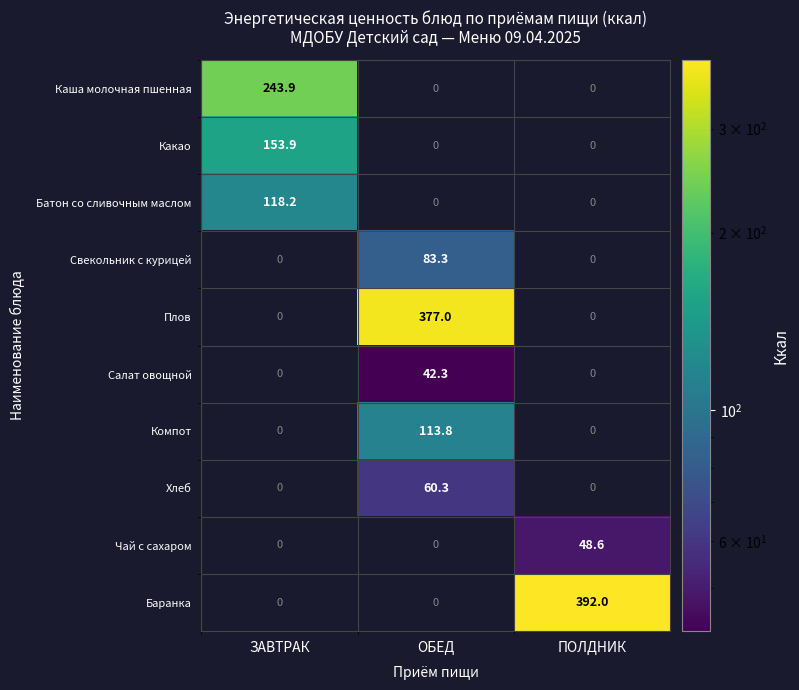

What is the spread (max minus min) of values at ЗАВТРАК?

243.9